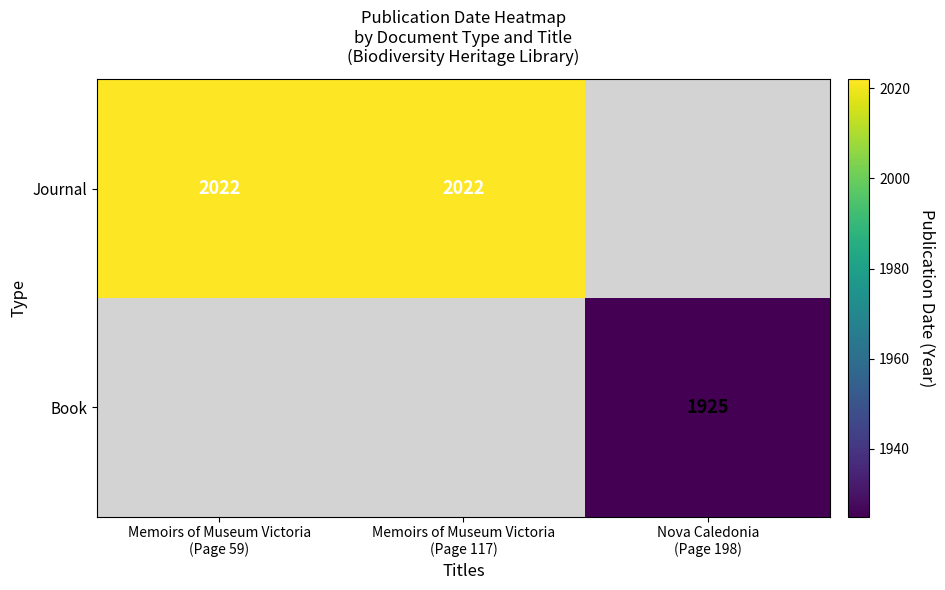

True or false: Journal has a value of 3455.3 at Memoirs of Museum Victoria (Page 59).

False